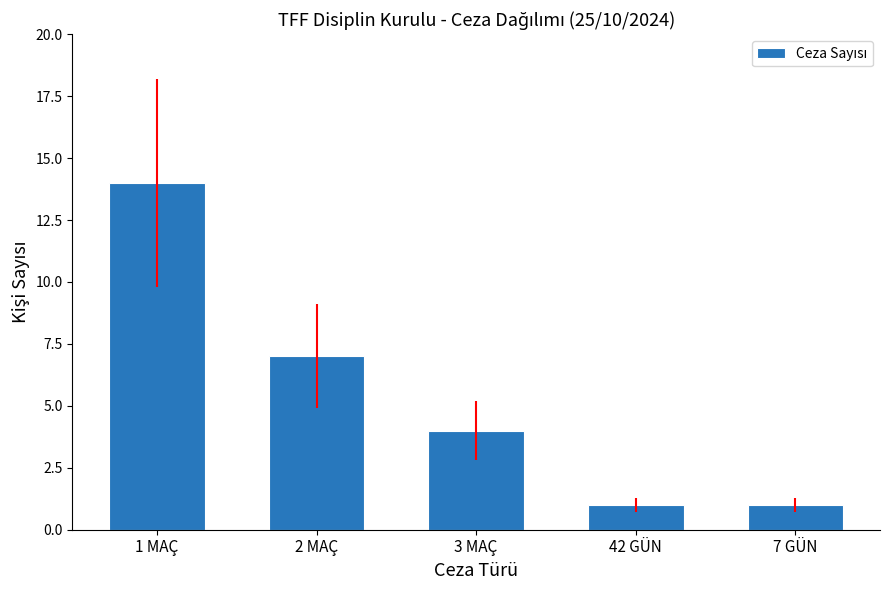

What is the label of the 4th bar from the right?

2 MAÇ